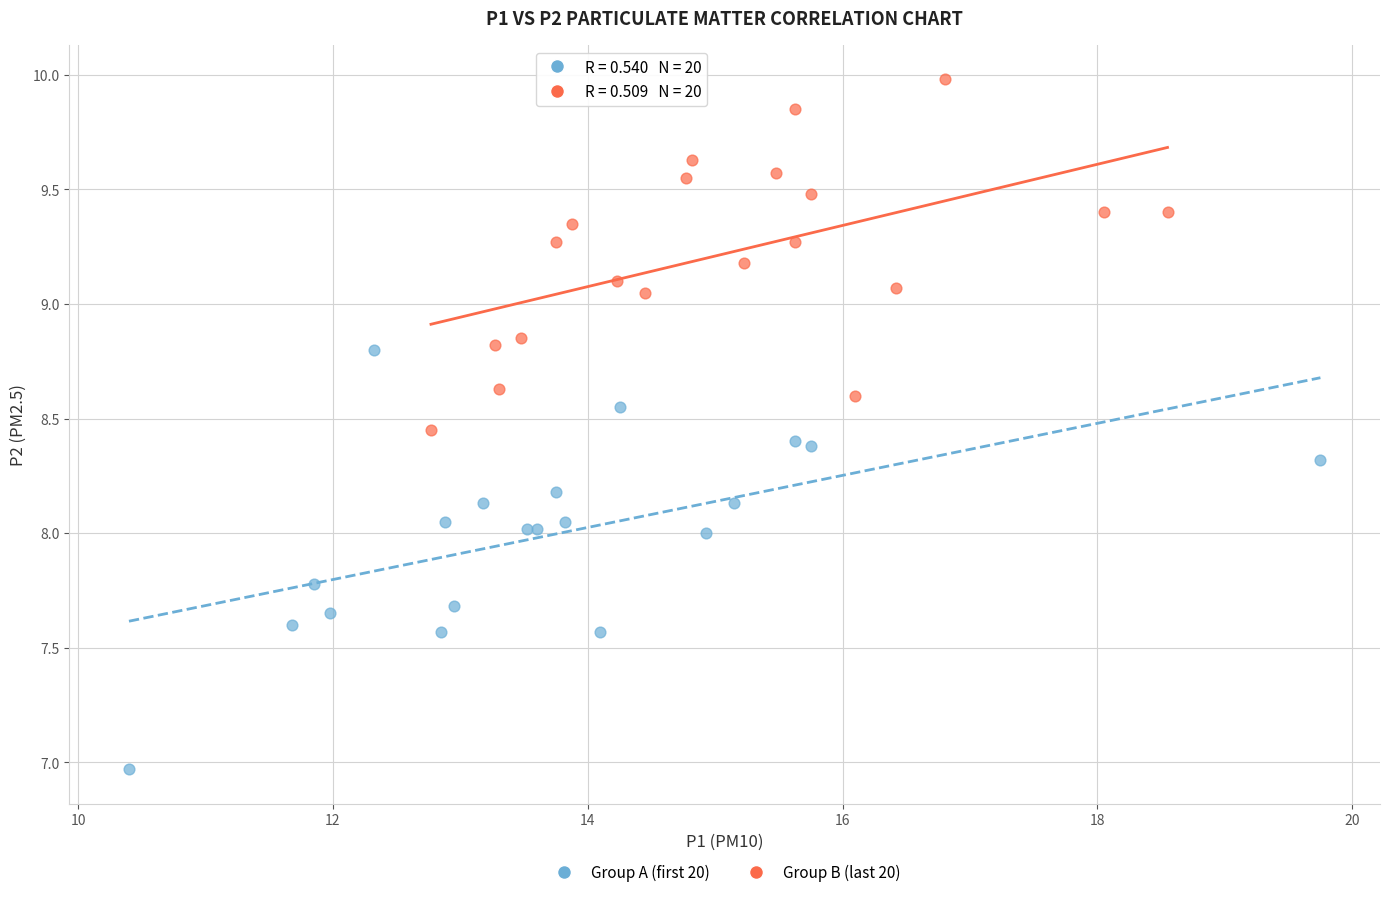

What are all the series names shown in the legend?

Group A (first 20), Group B (last 20)